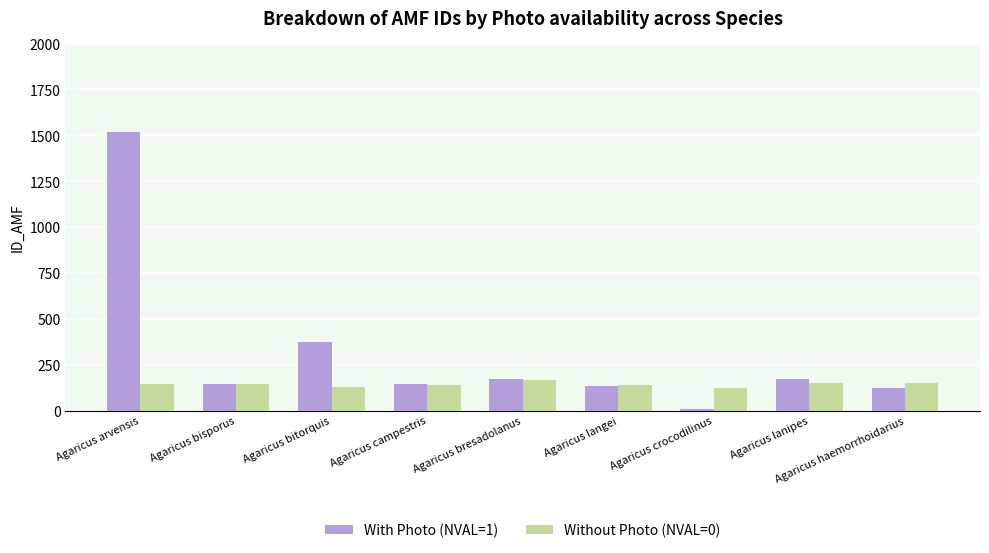

What is the label of the 9th bar from the left?

Agaricus haemorrhoidarius